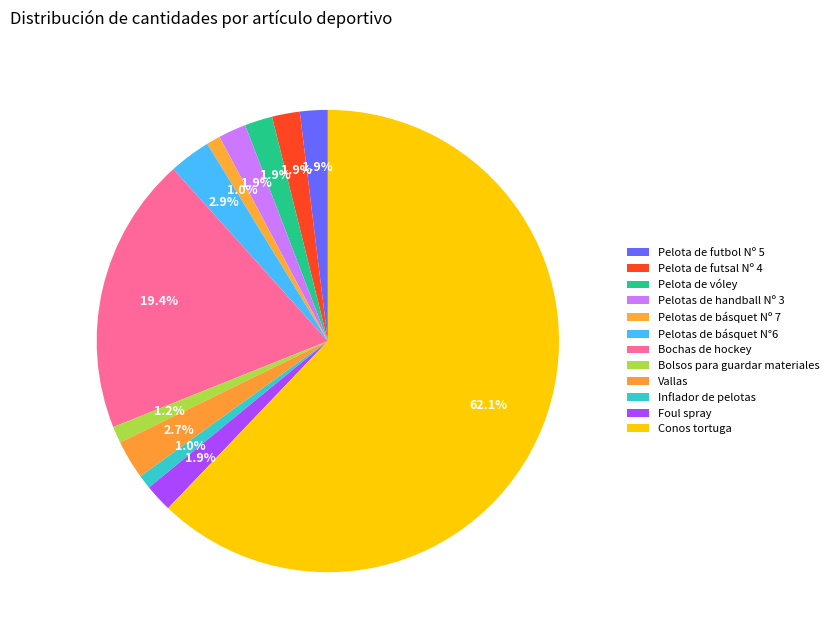

What percentage is the Foul spray slice, to the nearest percent?

2%